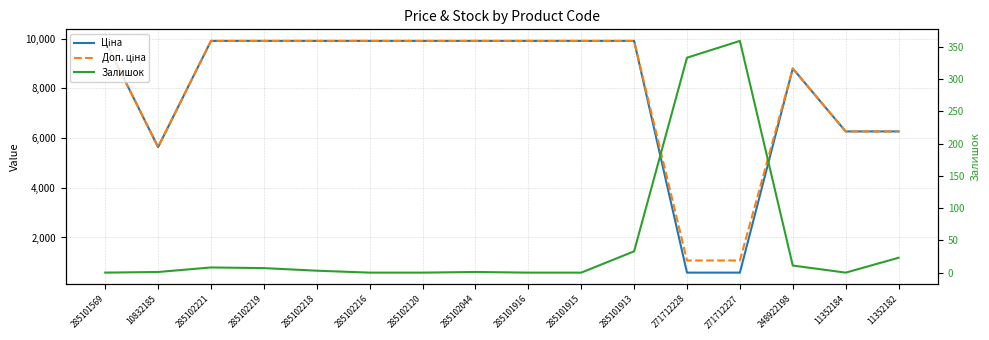

Reading left to right, extract all data points from this chart.

Ціна: 9908.5	5636.0	9908.5	9908.5	9908.5	9908.5	9908.5	9908.5	9908.5	9908.5	9908.5	586.0	586.0	8797.6	6266.7	6266.7
Доп. ціна: 9908.5	5636.0	9908.5	9908.5	9908.5	9908.5	9908.5	9908.5	9908.5	9908.5	9908.5	1074.5	1074.5	8797.6	6266.7	6266.7
Залишок: 0.0	1.0	8.0	7.0	3.0	0.0	0.0	1.0	0.0	0.0	33.0	333.0	359.0	11.0	0.0	23.0